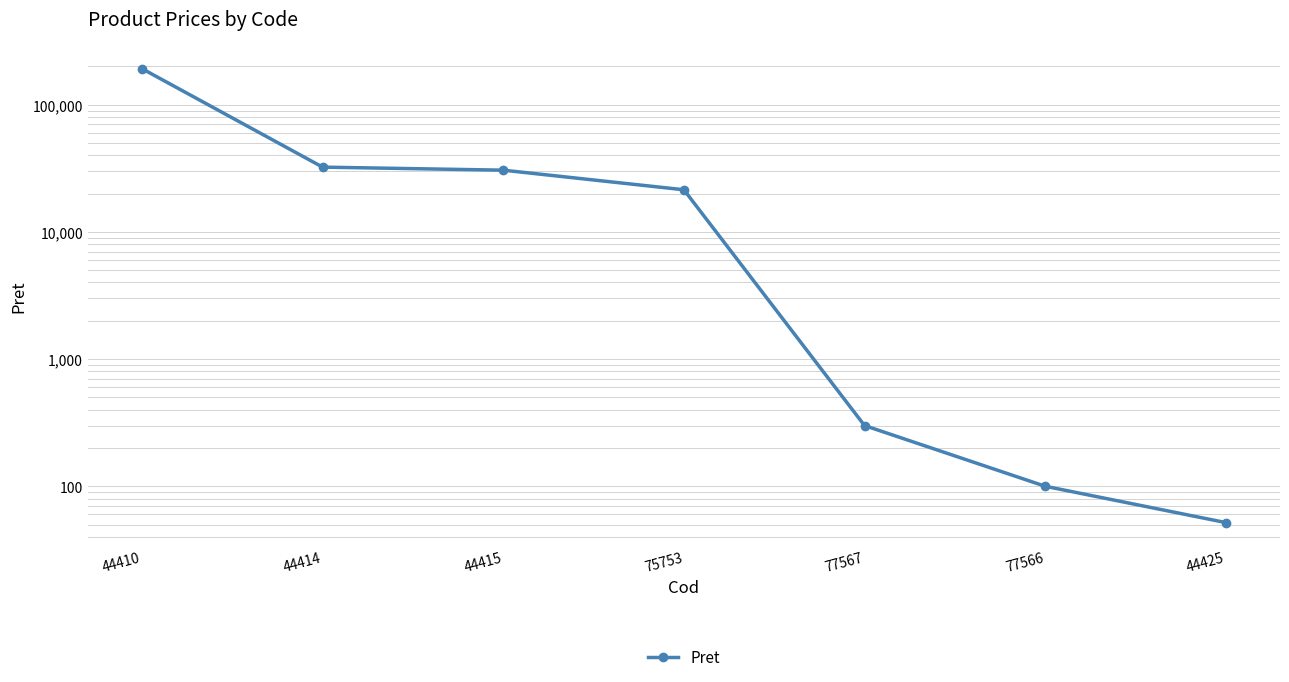

What is the sum of the values at 44425 and 44415?

30618.8